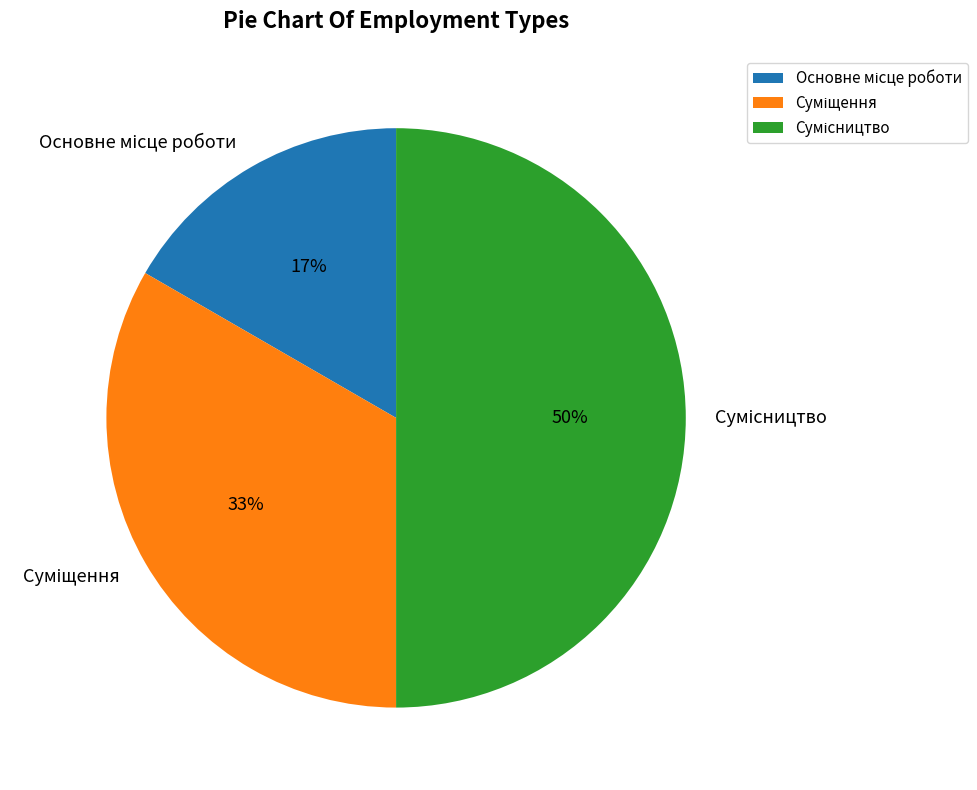

To the nearest percent, what is the average slice percentage?

33%